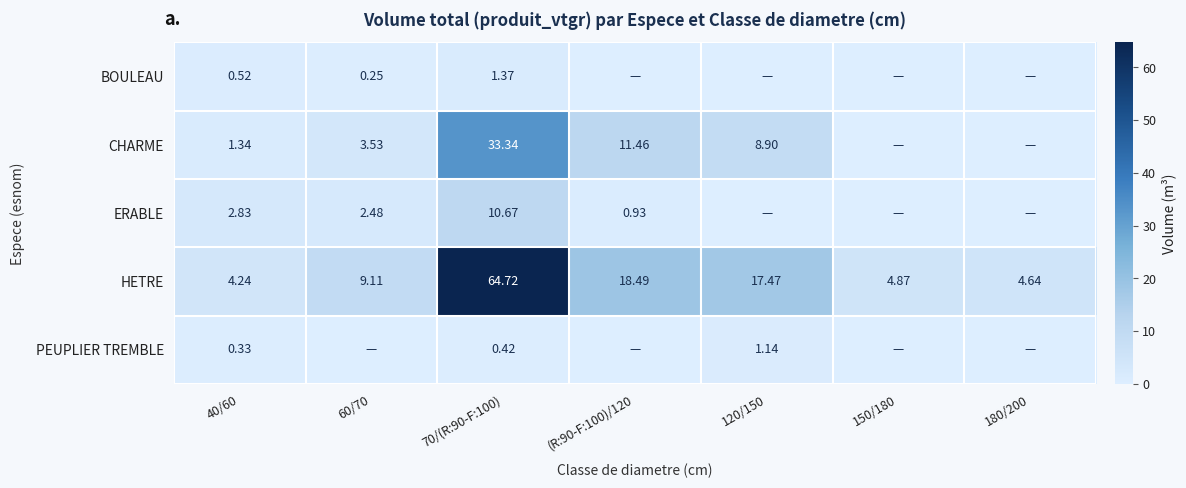

True or false: CHARME has a value of 18.1 at 70/(R:90-F:100).

False